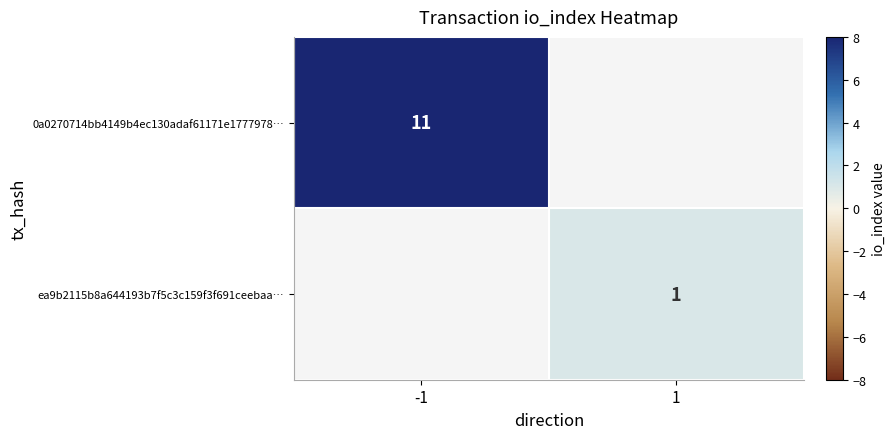

At how many categories does at least one series exceed 7?

1